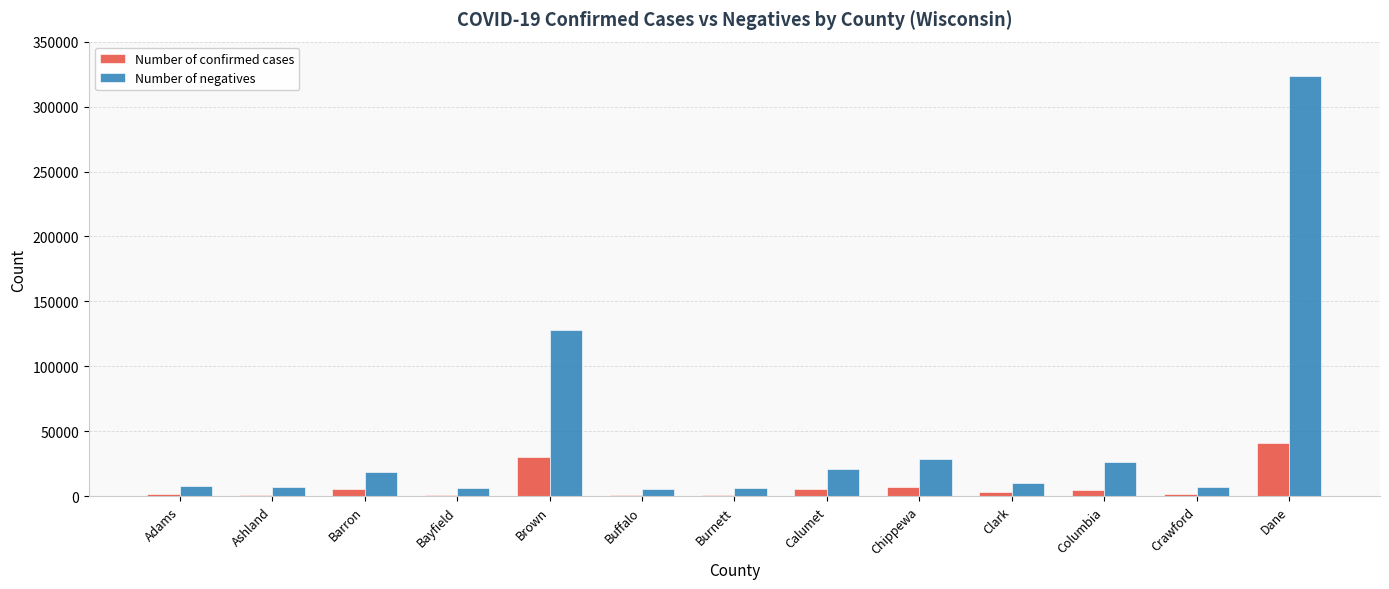

What is the label of the 6th bar from the left?

Buffalo